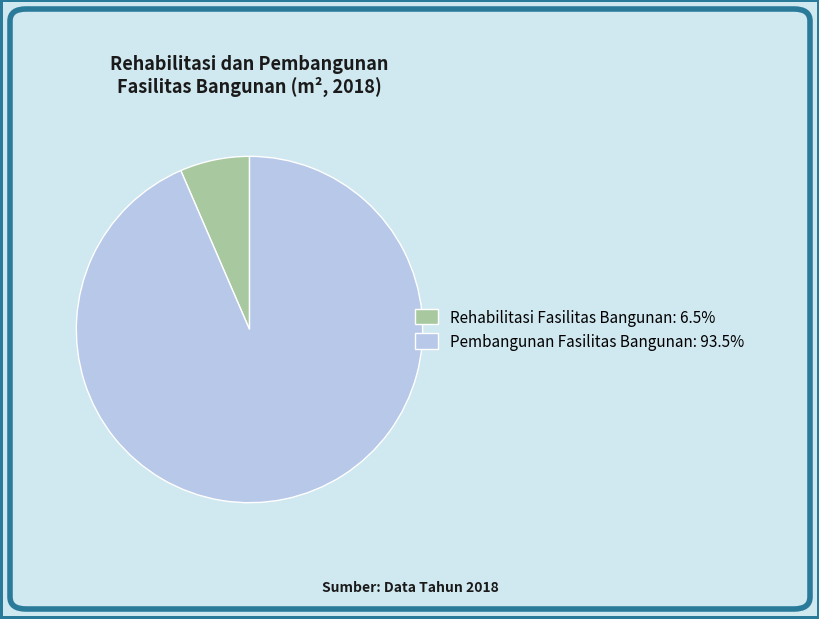

What is the ratio of the value at Pembangunan Fasilitas Bangunan: 93.5% to the value at Rehabilitasi Fasilitas Bangunan: 6.5%?

14.4